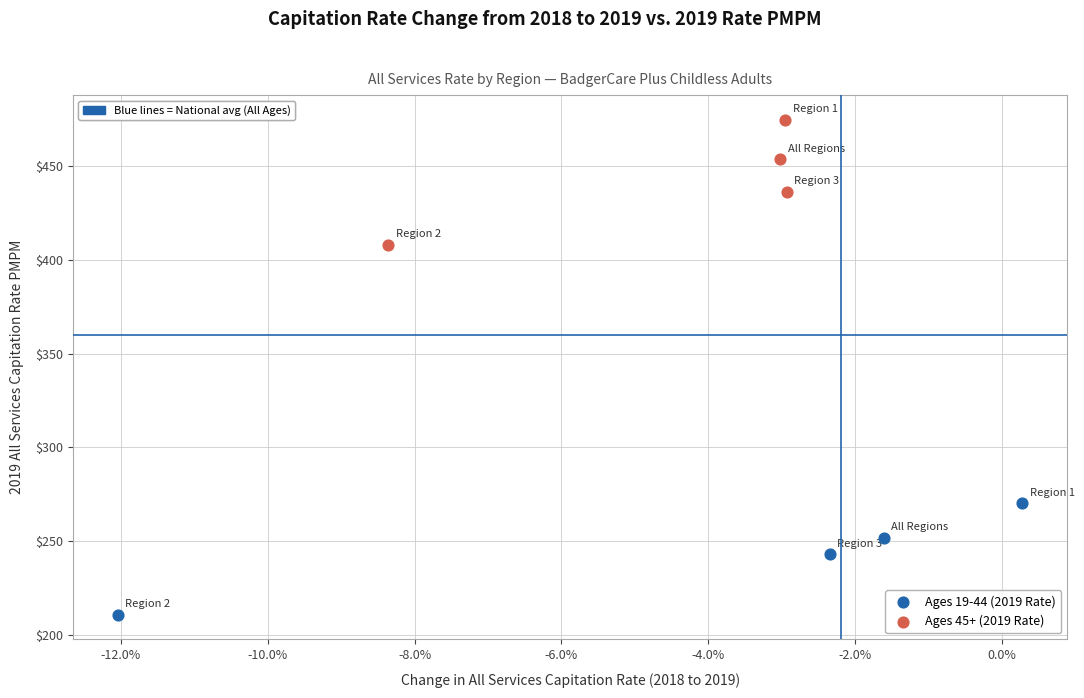

Which series contains the highest Y value?

Ages 45+ (2019 Rate)